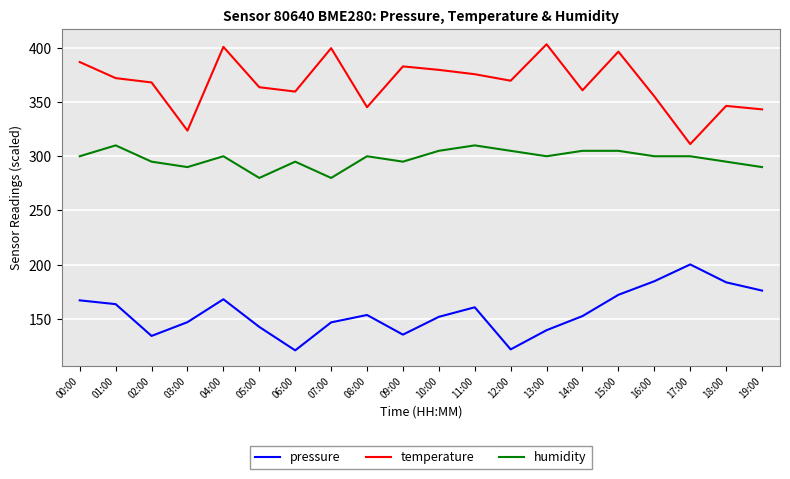

Does the chart have visible grid lines?

Yes